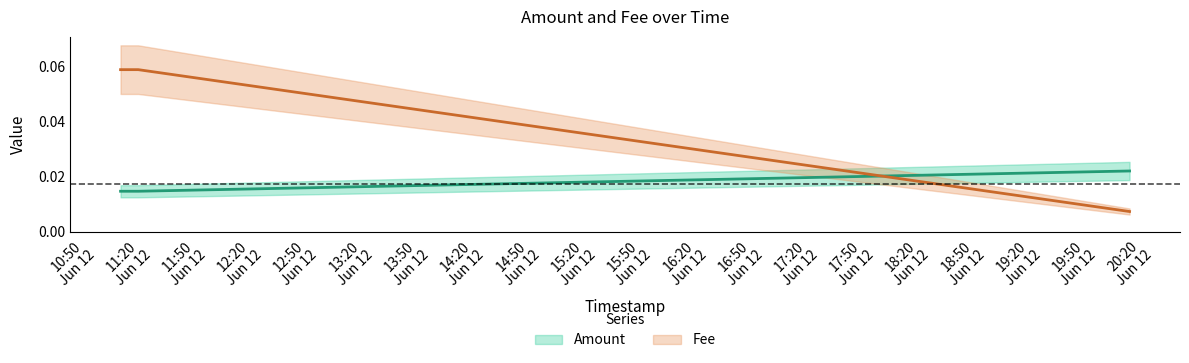

Does the chart display data point markers on the line(s)?

No